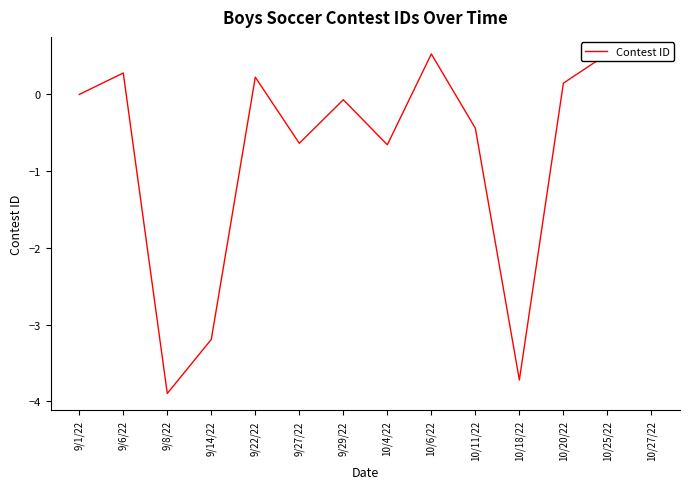

Between 9/29/22 and 10/4/22, which is larger?

9/29/22